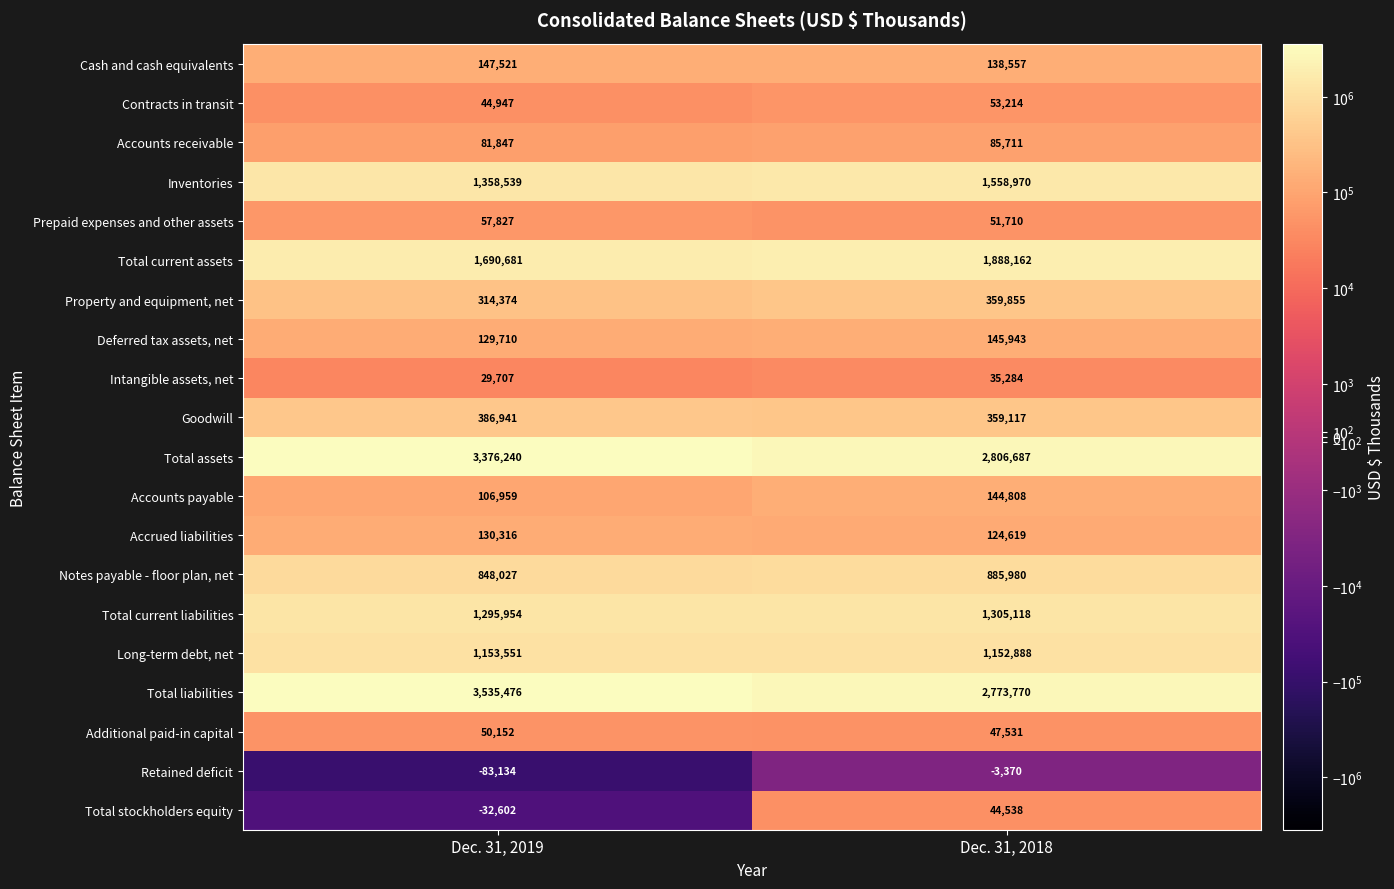

The value of Accounts receivable at Dec. 31, 2018 is 85711. True or false?

True